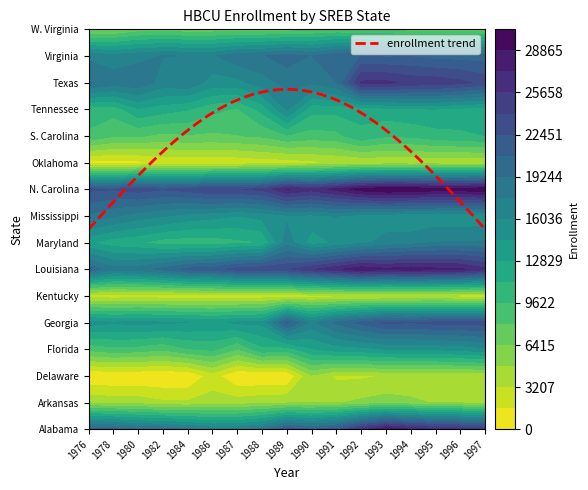

How many distinct data groups are displayed?

16